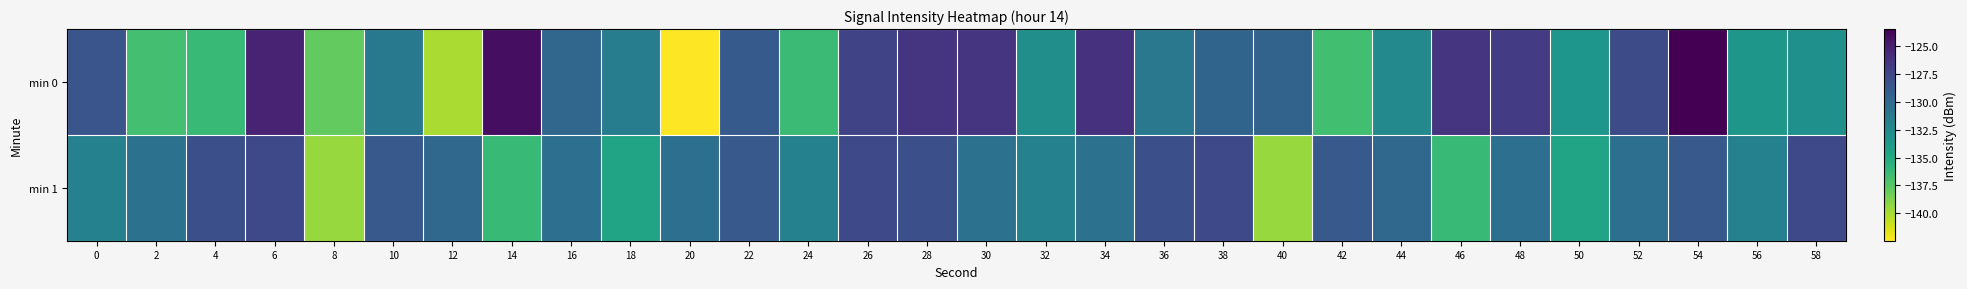

Which series has the largest total across all categories?

min 1